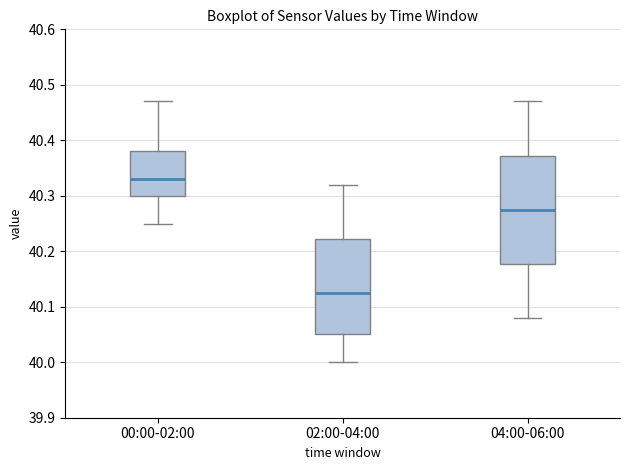

Where does the upper whisker of the box for 02:00-04:00 end on the y-axis? The values are not printed on the chart, so give them approximately, as read against the axis.

40.32